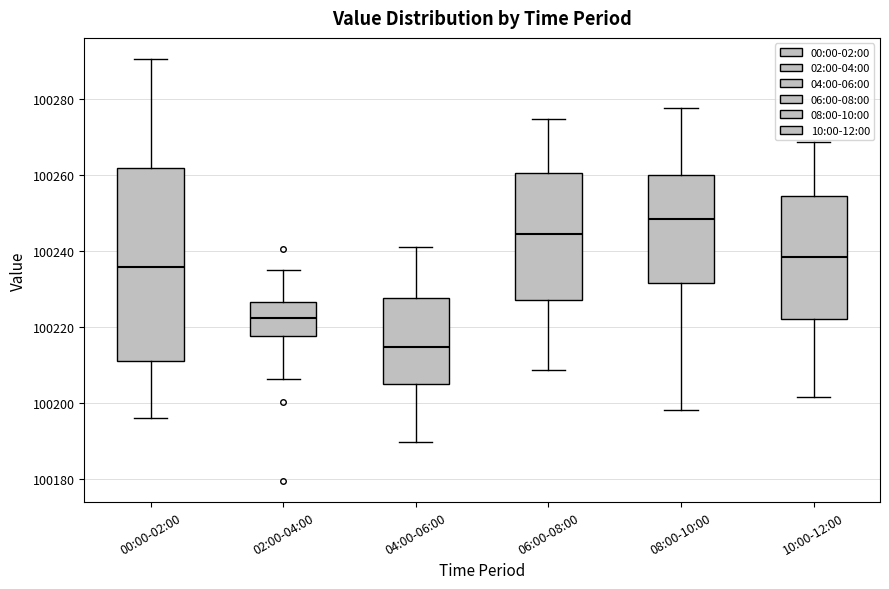

Reading left to right, read every box against the y-axis: the position of its median line, the range the box covers, and the ends of its whiskers. The values are not printed on the chart, so give them approximately, as read against the axis.

00:00-02:00: median 100236, box 100212 to 100262, whiskers 100196 to 100290
02:00-04:00: median 100222, box 100218 to 100226, whiskers 100206 to 100236
04:00-06:00: median 100214, box 100206 to 100228, whiskers 100190 to 100242
06:00-08:00: median 100244, box 100228 to 100260, whiskers 100208 to 100274
08:00-10:00: median 100248, box 100232 to 100260, whiskers 100198 to 100278
10:00-12:00: median 100238, box 100222 to 100254, whiskers 100202 to 100268